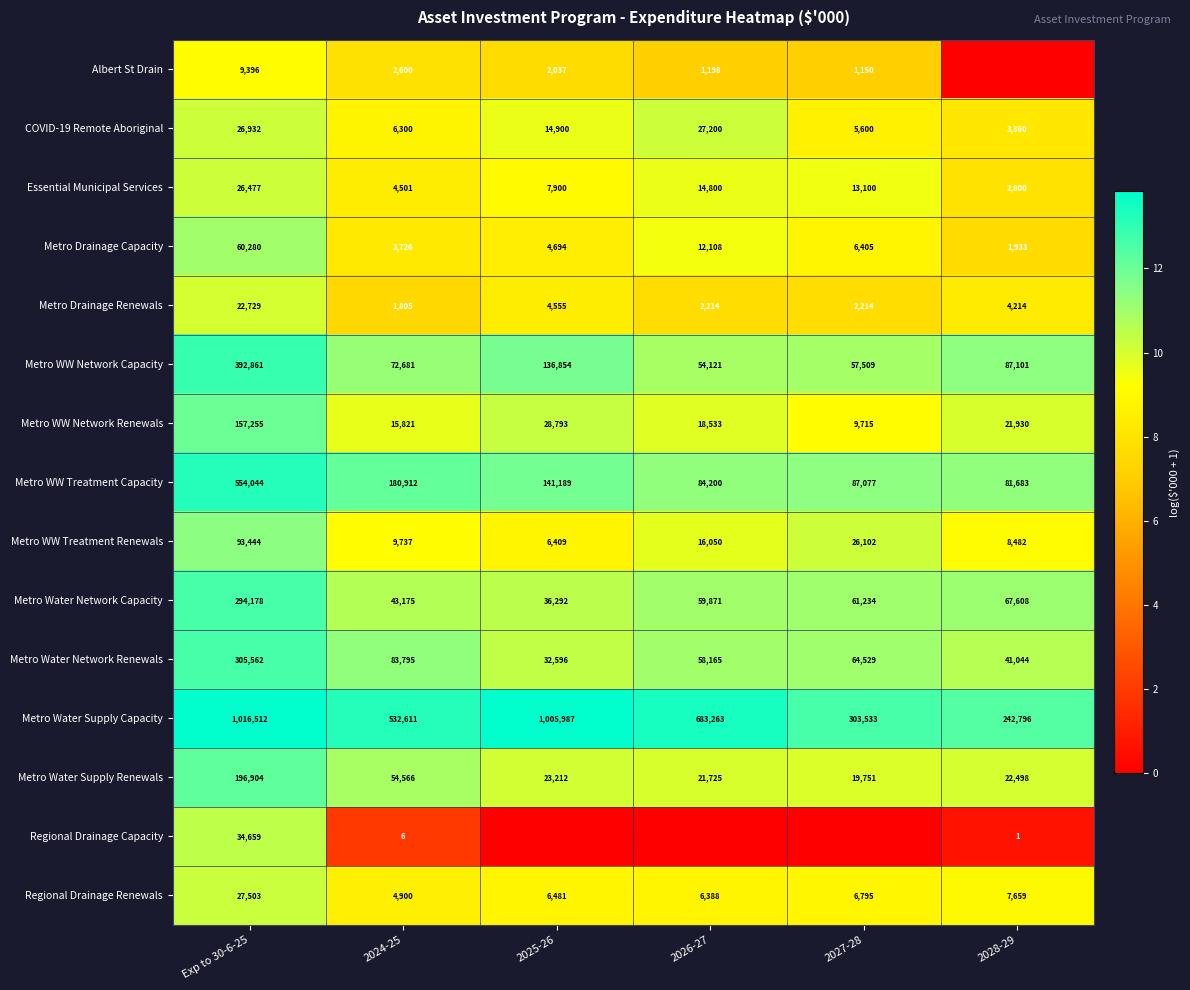

True or false: Metro Drainage Renewals has a value of 22729 at Exp to 30-6-25.

True